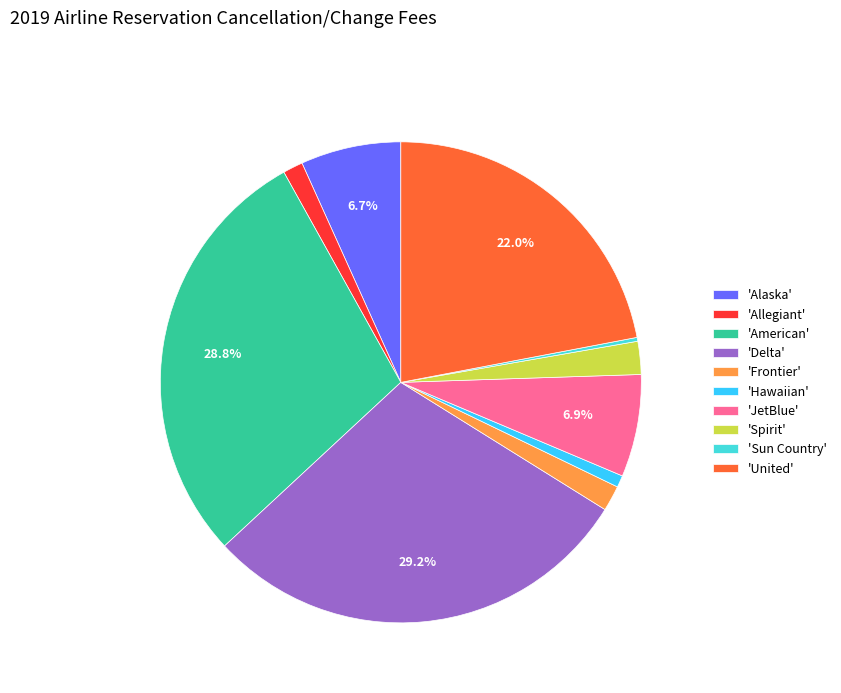

Do 'Delta' and 'Hawaiian' together represent more than half of the pie?

No